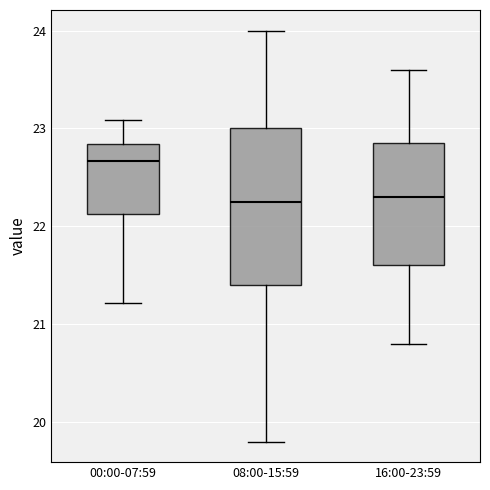

Reading left to right, read every box against the y-axis: the position of its median line, the range the box covers, and the ends of its whiskers. The values are not printed on the chart, so give them approximately, as read against the axis.

00:00-07:59: median 22.7, box 22.1 to 22.8, whiskers 21.2 to 23.1
08:00-15:59: median 22.3, box 21.4 to 23.0, whiskers 19.8 to 24.0
16:00-23:59: median 22.3, box 21.6 to 22.9, whiskers 20.8 to 23.6